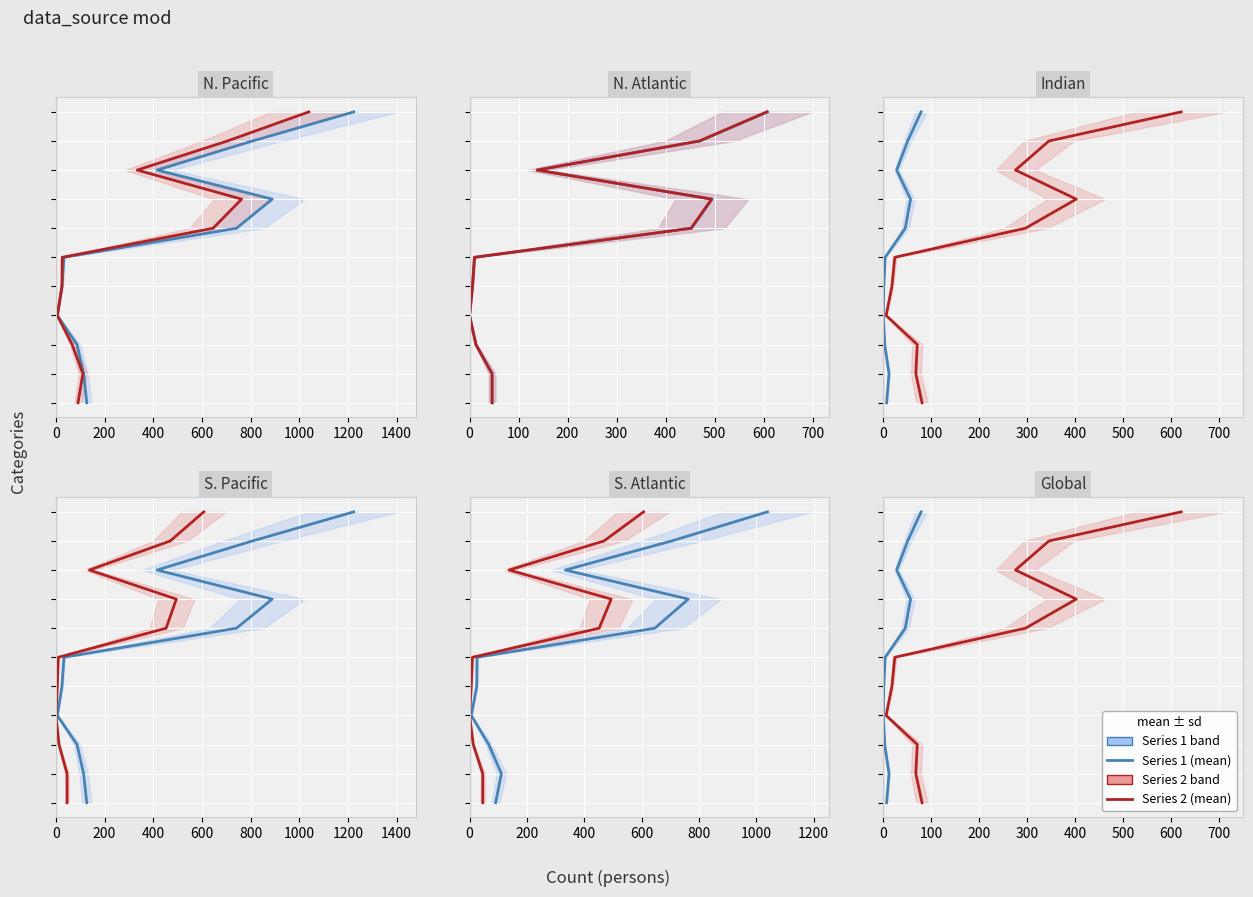

The value of Total entrées at 600 is 5. True or false?

False